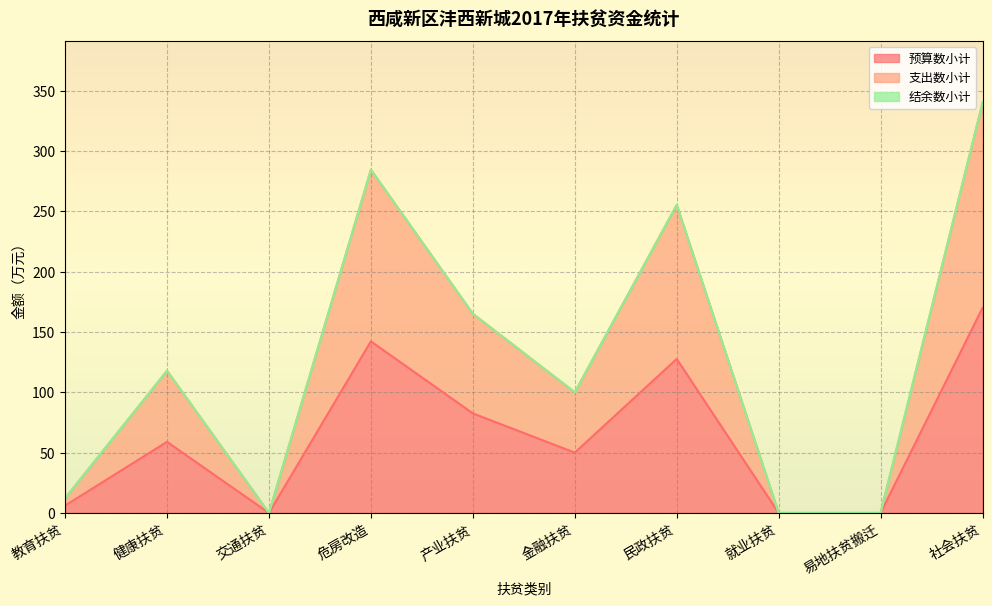

The 预算数小计 series shows 50.6 at 社会扶贫. True or false?

False